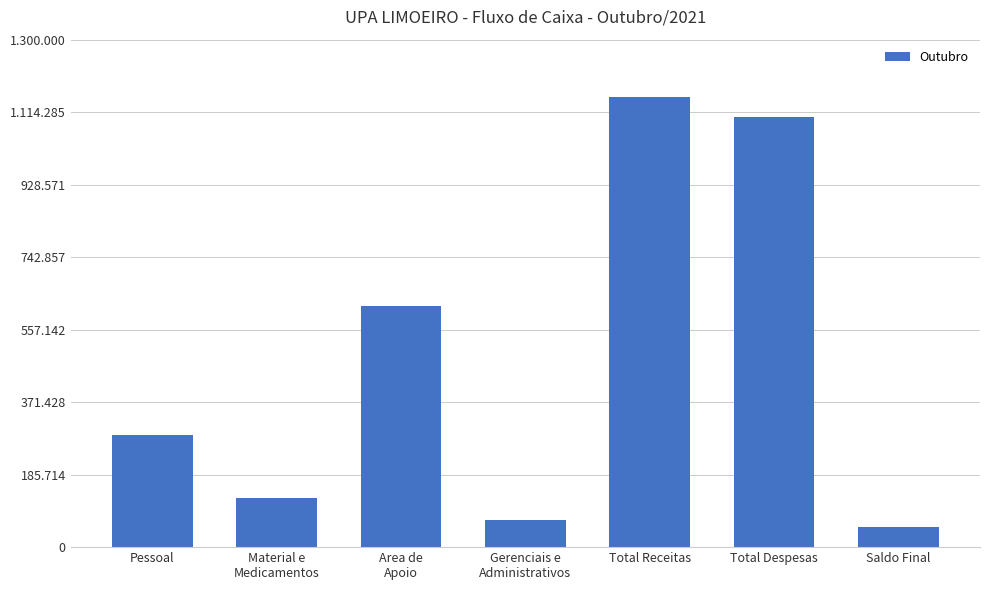

What is the sum of the values at Gerenciais e
Administrativos and Saldo Final?

121350.2